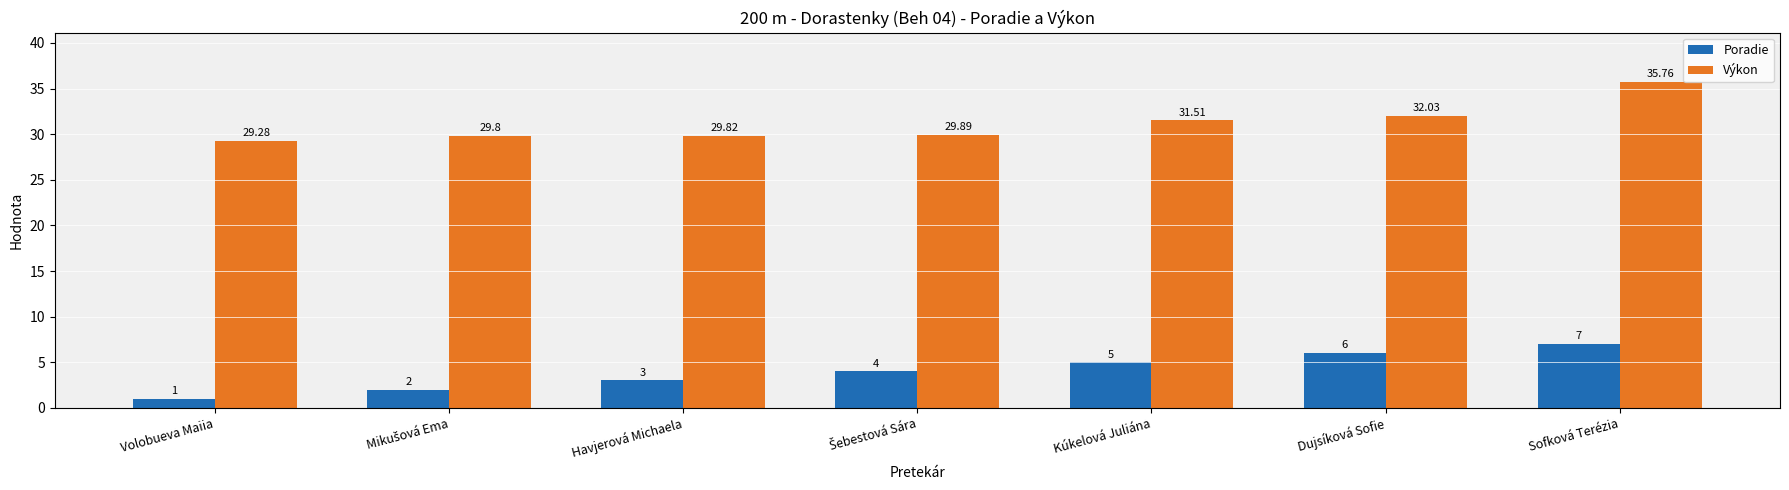

Which series has the widest spread of values?

Výkon